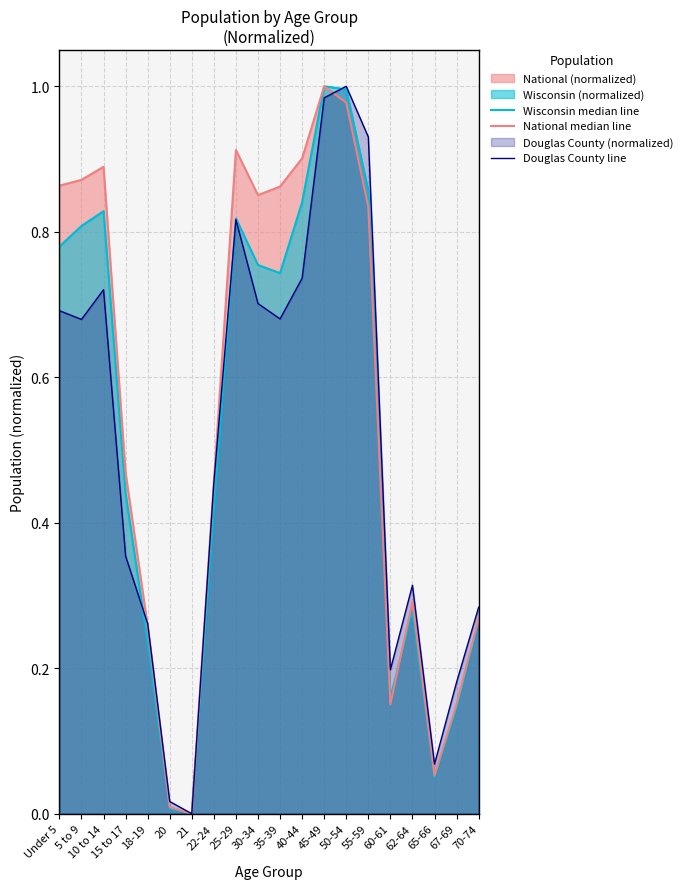

Where is the first local maximum for Wisconsin median line?

10 to 14